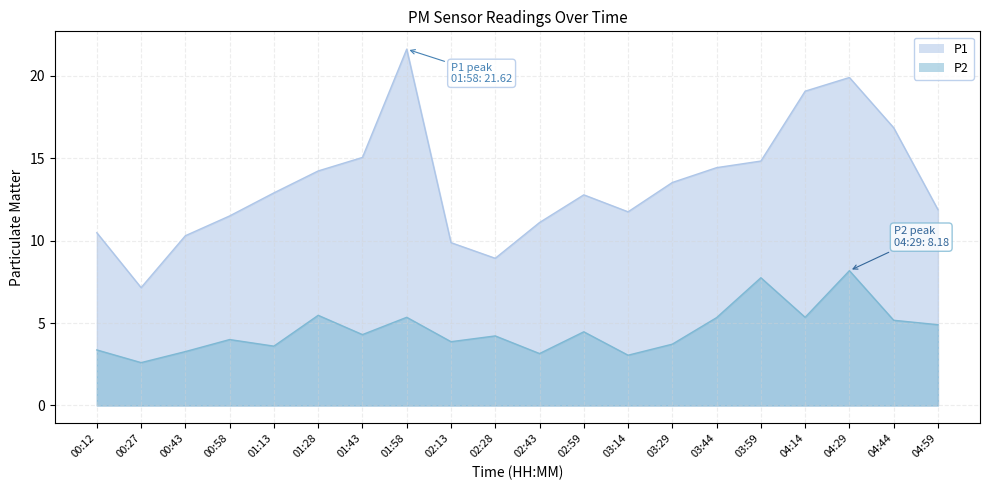

Reading left to right, extract all data points from this chart.

P1: 10.5	7.2	10.3	11.5	12.9	14.2	15.1	21.6	9.9	8.9	11.1	12.8	11.8	13.5	14.4	14.8	19.1	19.9	16.9	11.9
P2: 3.4	2.6	3.3	4.0	3.6	5.5	4.3	5.3	3.9	4.2	3.1	4.5	3.0	3.7	5.3	7.8	5.3	8.2	5.2	4.9